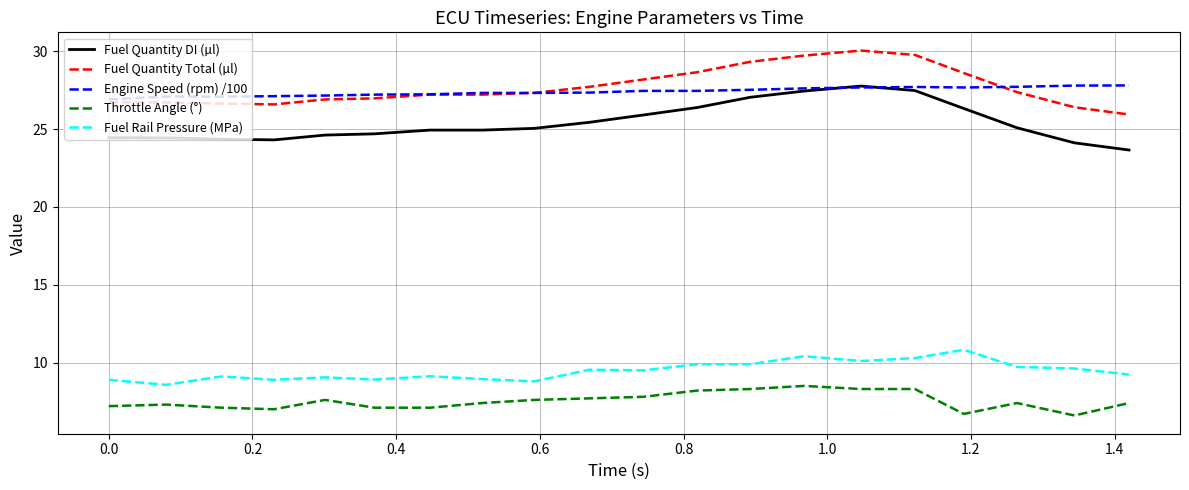

What is the lowest value of the Fuel Quantity Total (µl) series?

25.9